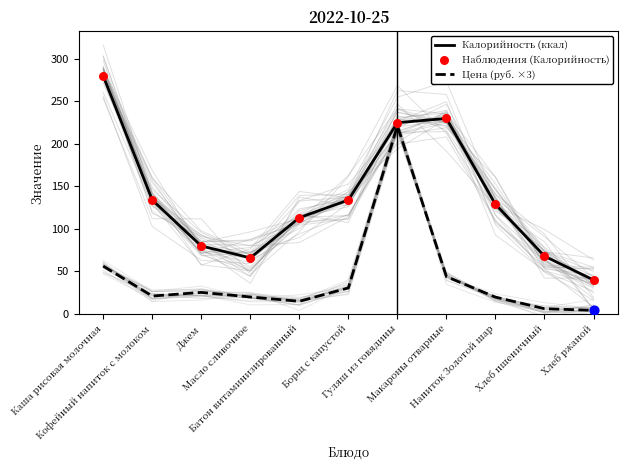

At which category is the sum across all series the highest?

Гуляш из говядины